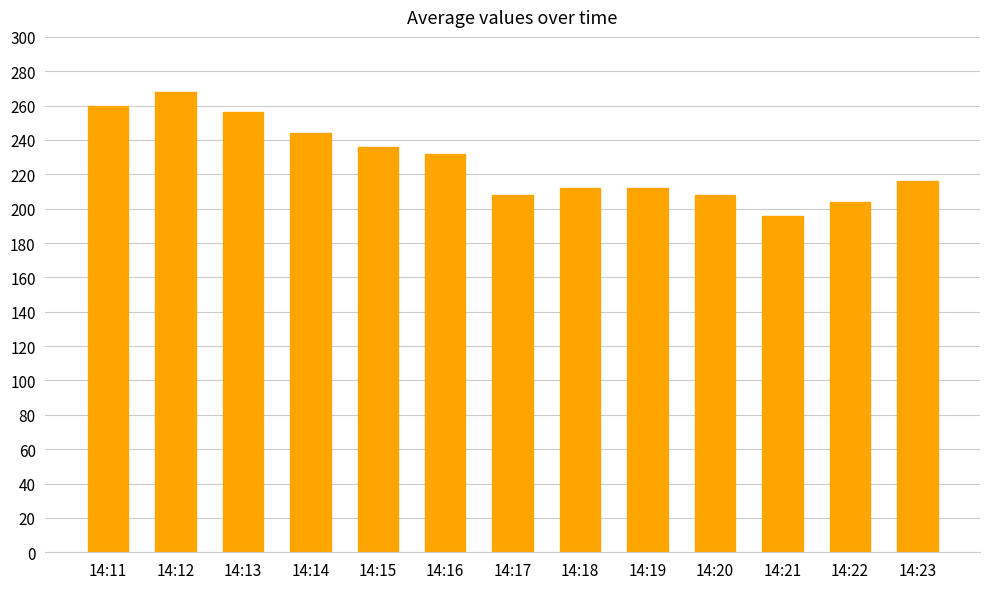

Count the number of categories in the chart.

13